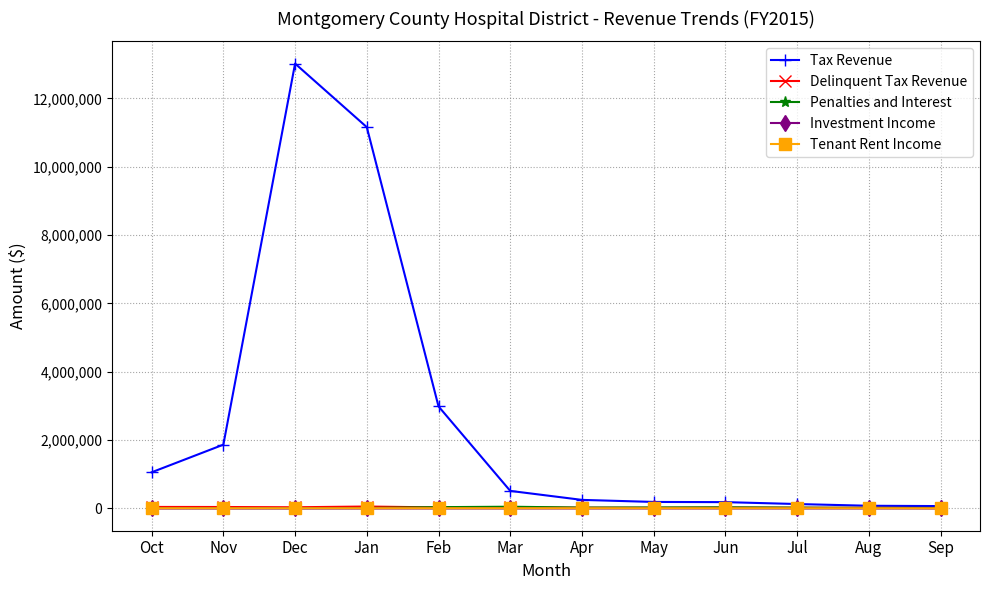

How many distinct data groups are displayed?

5